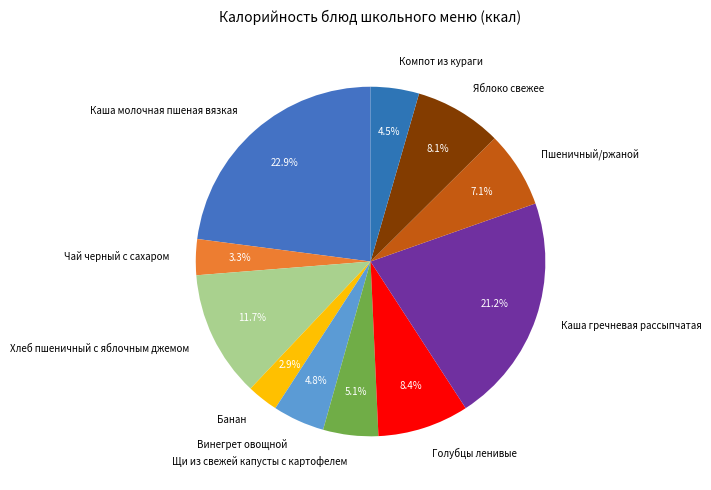

To the nearest percent, what portion does Чай черный с сахаром represent?

3%